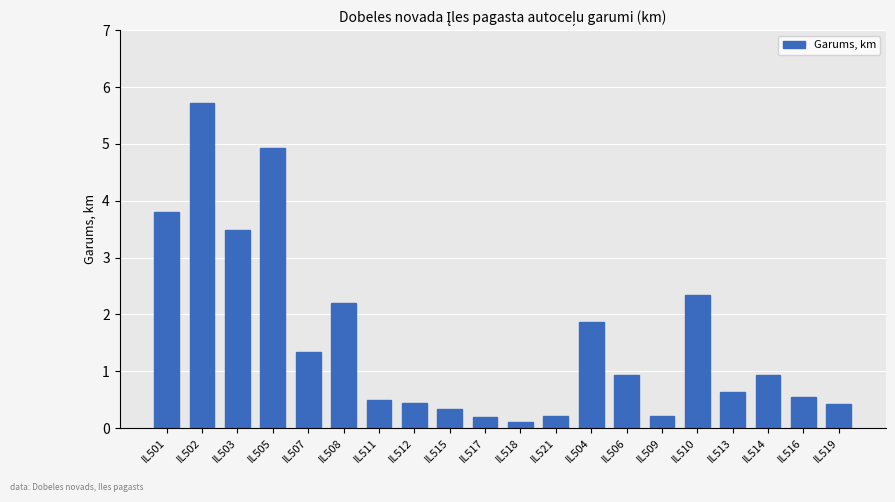

What is the value of the 20th bar from the left?

0.4